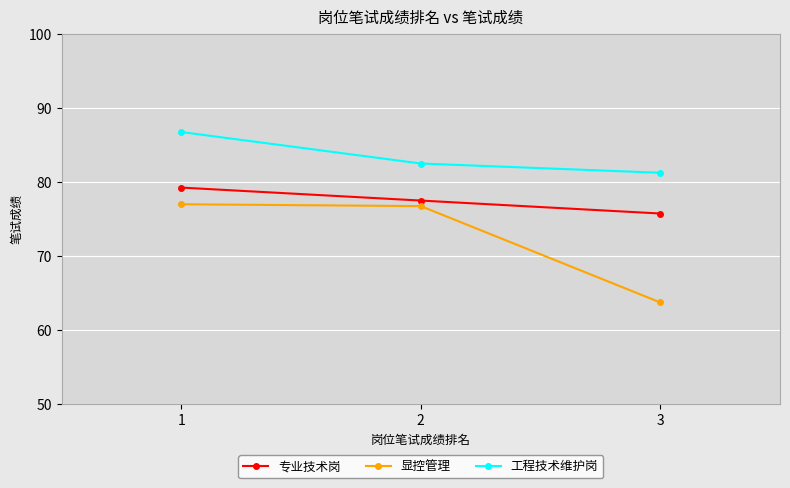

What are all the series names shown in the legend?

专业技术岗, 显控管理, 工程技术维护岗